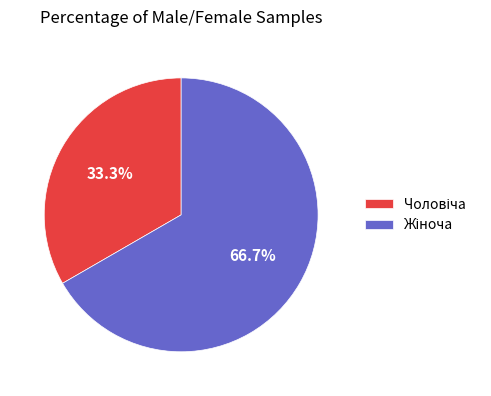

Does any single category account for the majority?

Yes